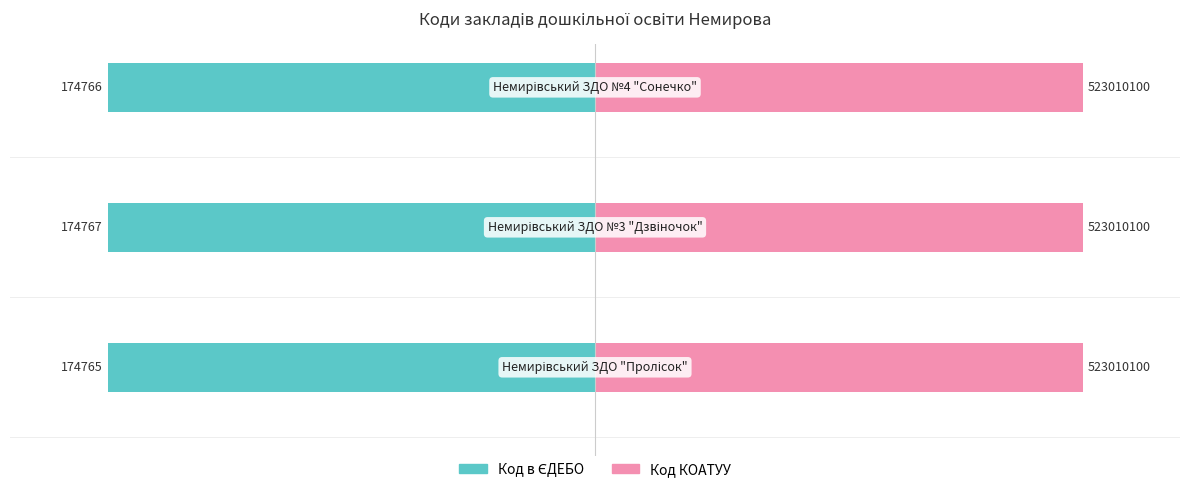

Rank the series by their maximum value, from lowest to highest.

Код в ЄДЕБО, Код КОАТУУ